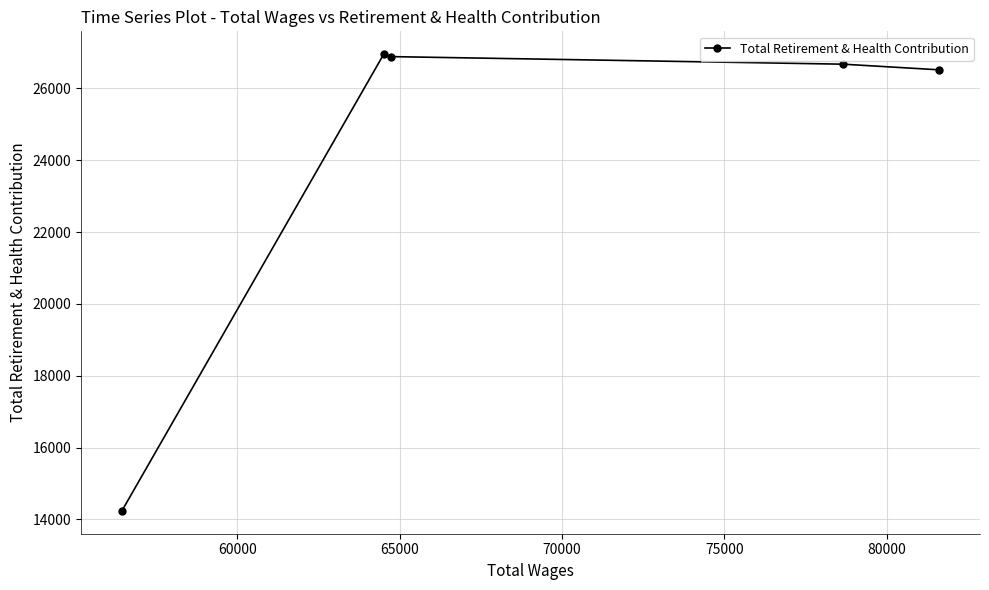

How many data points are less than 26675?

2